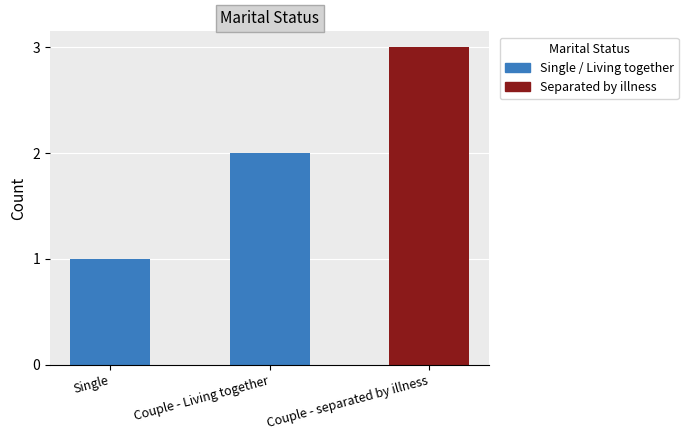

At which label is the value closest to 2?

Couple - Living together